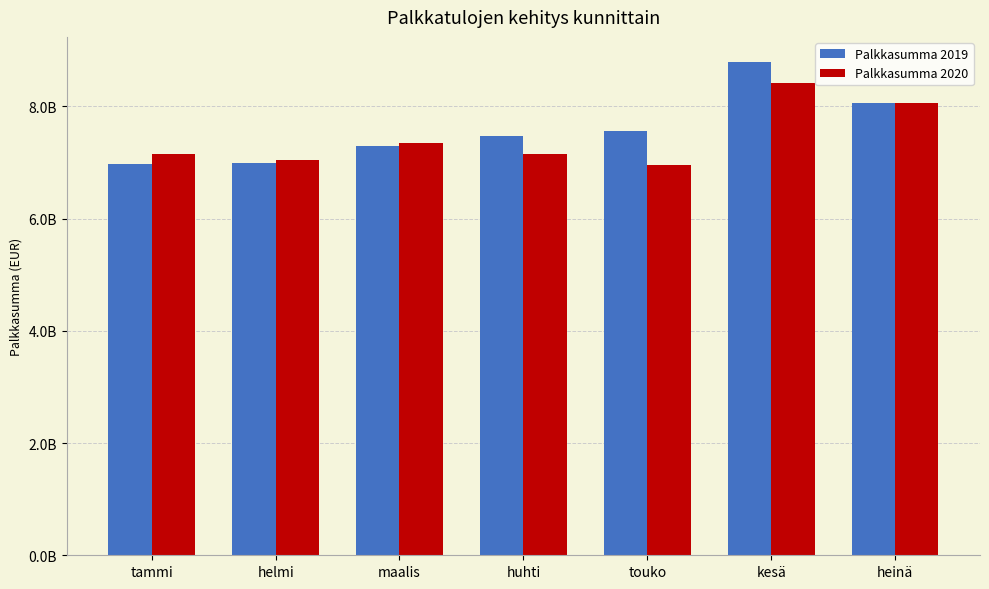

What are all the series names shown in the legend?

Palkkasumma 2019, Palkkasumma 2020